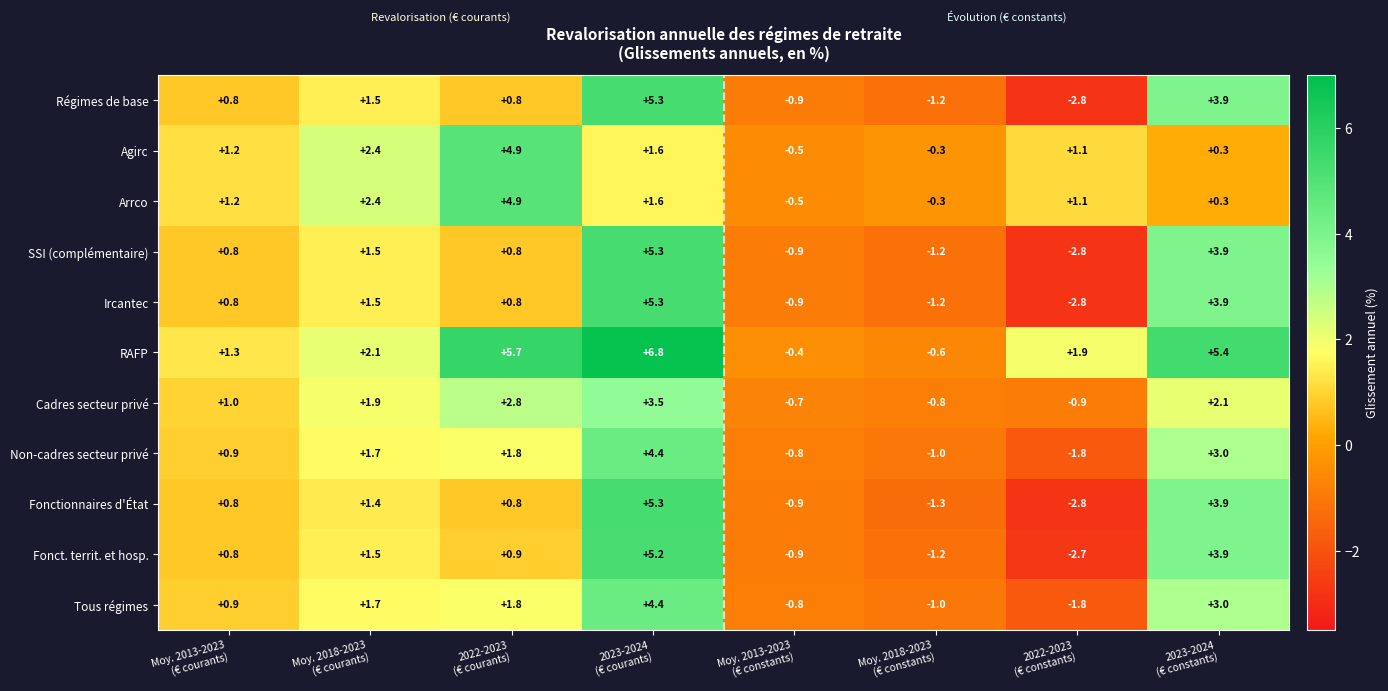

At how many categories does at least one series exceed 5?

3